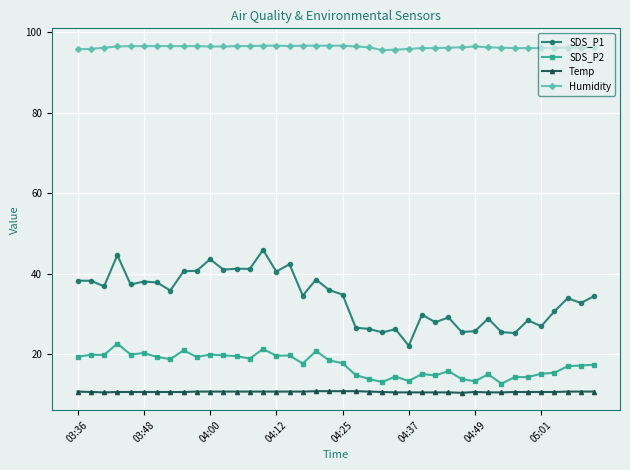

What is the difference between the maximum and minimum values in the Temp series?

0.4